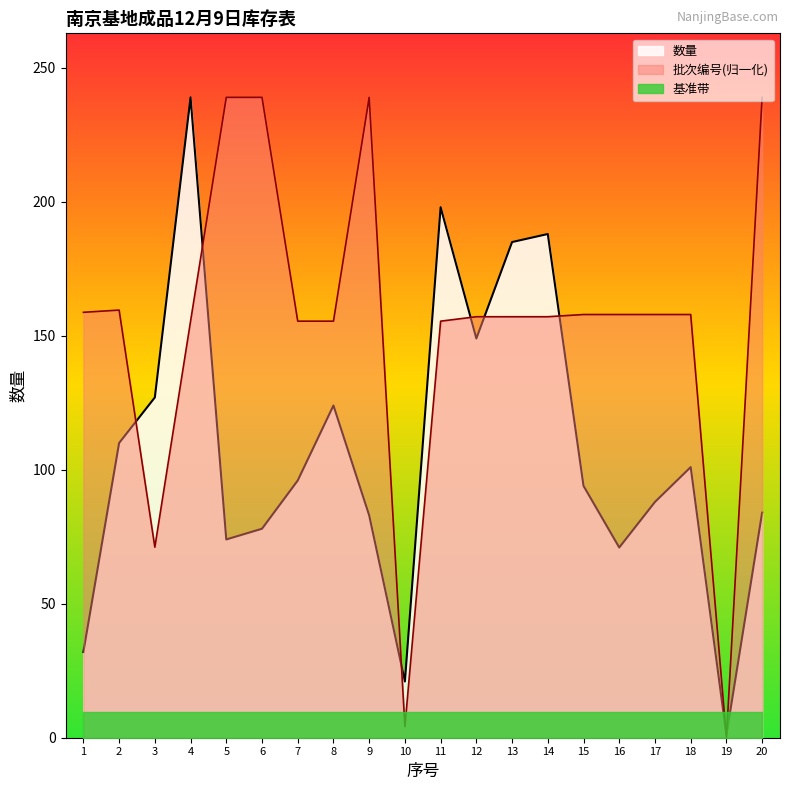

Which label corresponds to the smallest value in the chart?

19